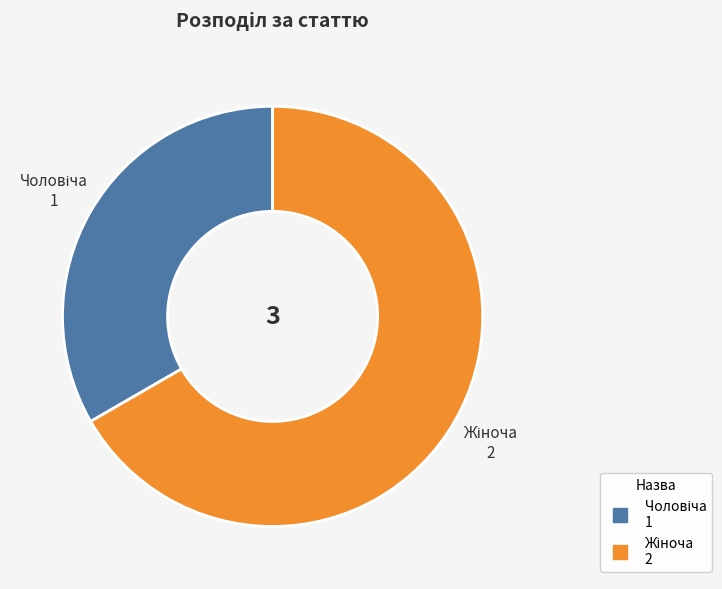

Does any single category account for the majority?

Yes